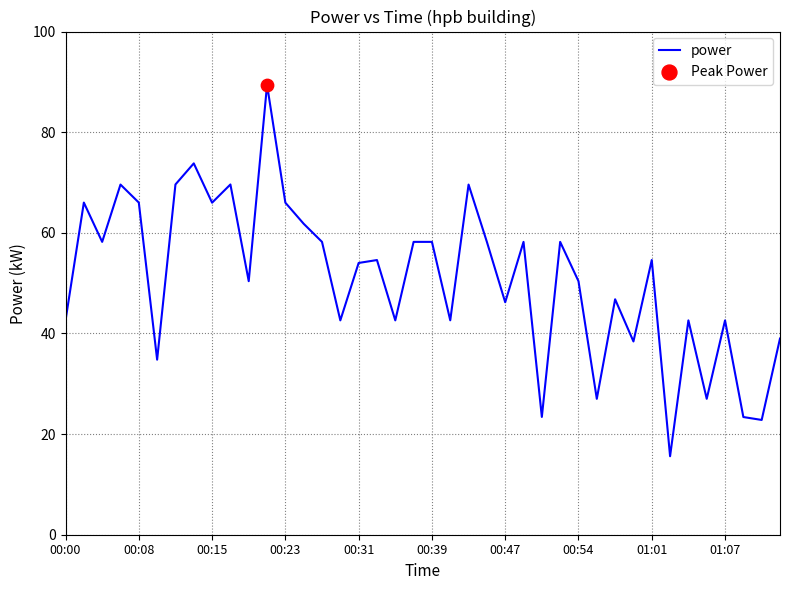

What is the difference between the maximum and minimum values?

73.8